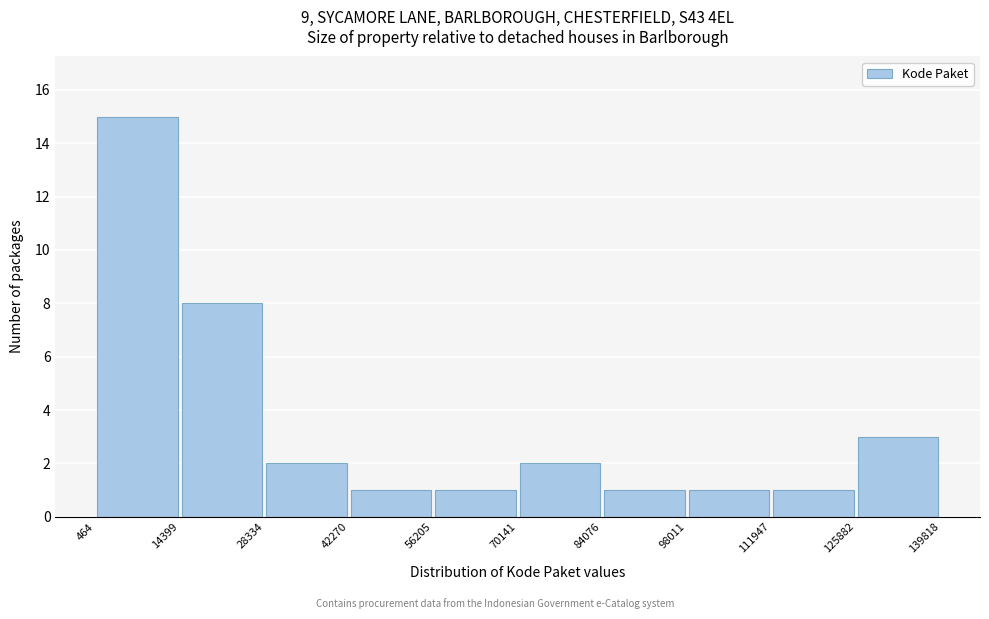

Reading left to right, list every bar in this chart as the range it spans on the x-axis followed by its height. The values are not printed on the chart, so give them approximately, as read against the axis.

464 to 14399: 15
14399 to 28334: 8
28334 to 42270: 2
42270 to 56205: 1
56205 to 70141: 1
70141 to 84076: 2
84076 to 98011: 1
98011 to 111947: 1
111947 to 125882: 1
125882 to 139818: 3